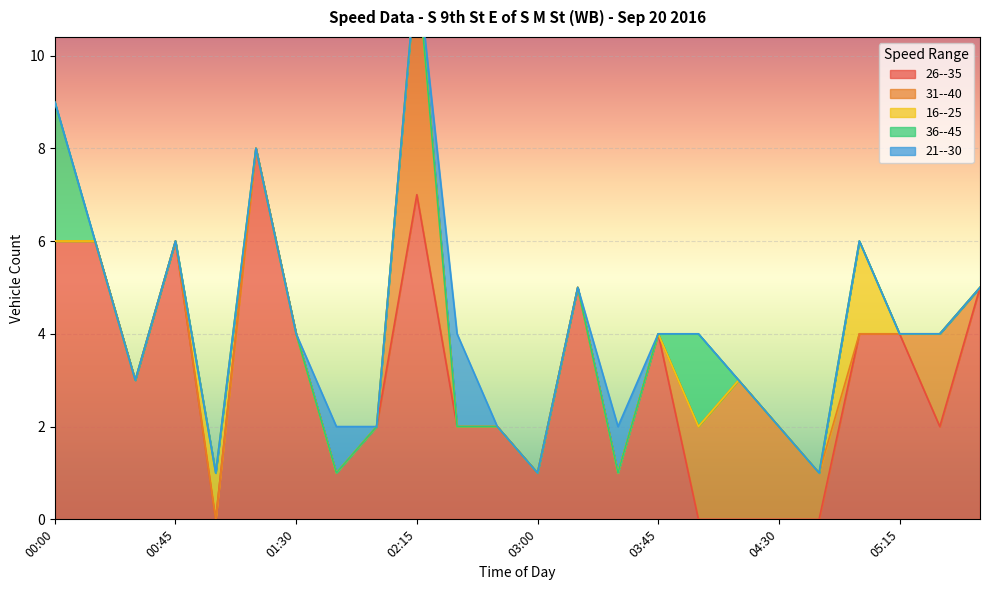

At which label is 36--45 closest to 1?

00:15